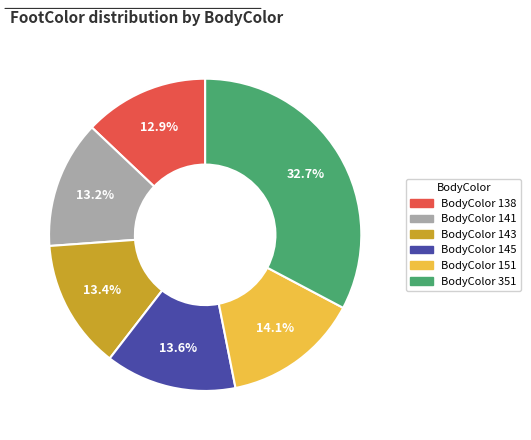

Is there a majority slice in this chart?

No